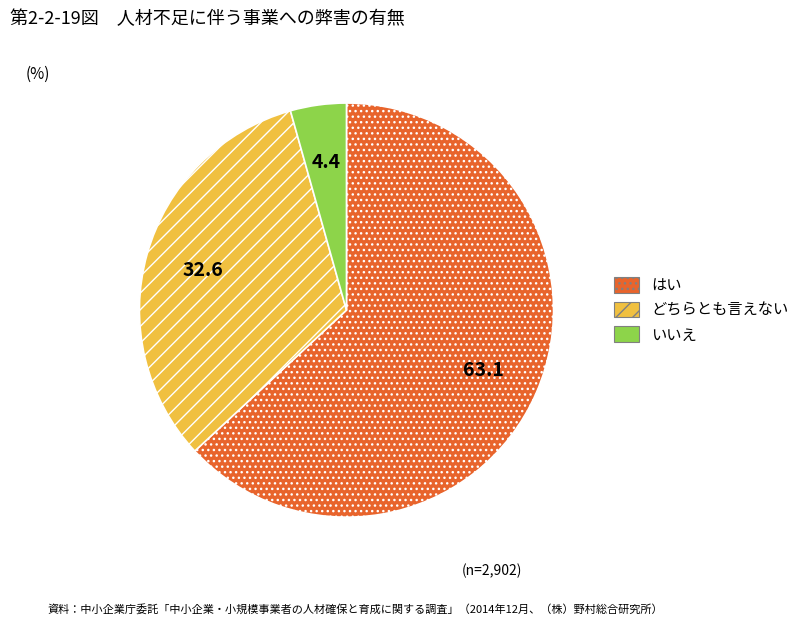

Does any single category account for the majority?

Yes